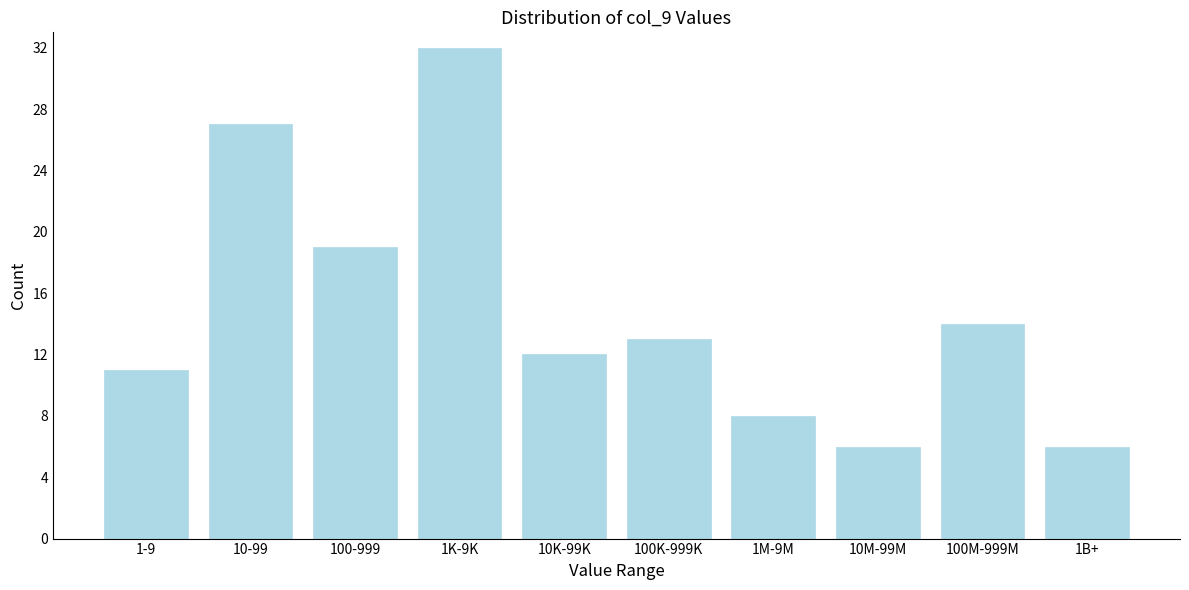

Reading right to left, extract all data points from this chart.

6	14	6	8	13	12	32	19	27	11